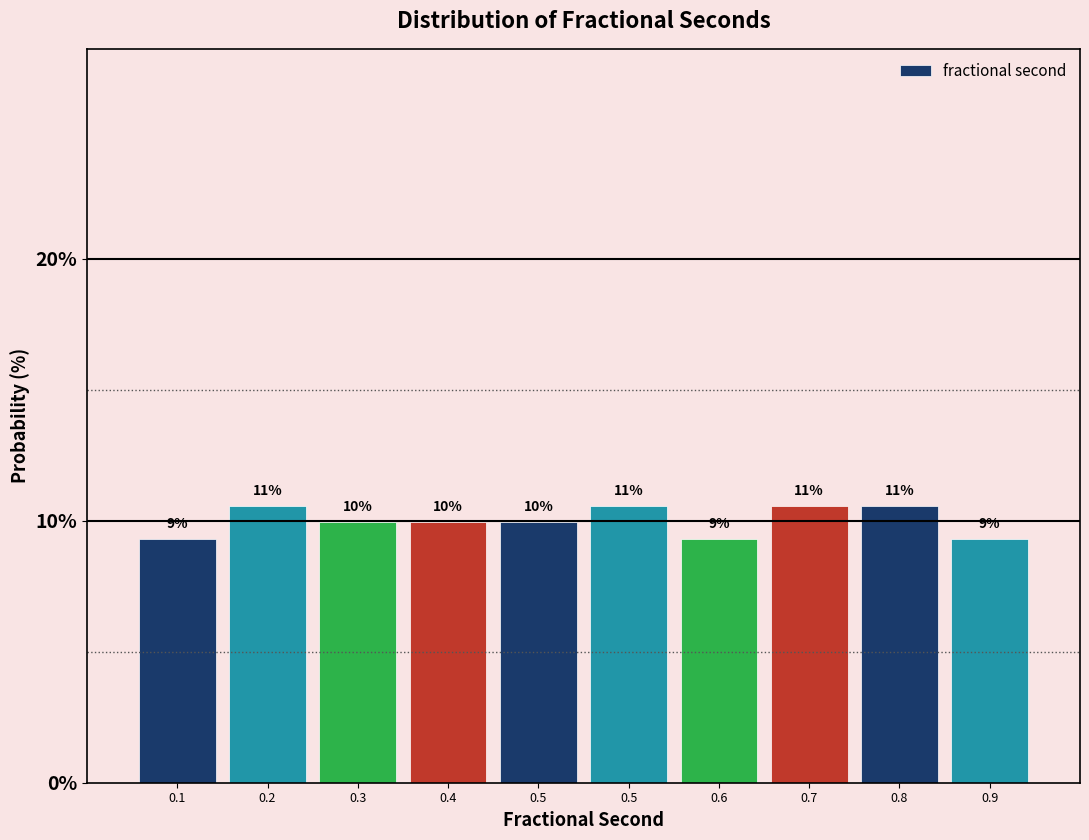

How many bars are there in total?

10